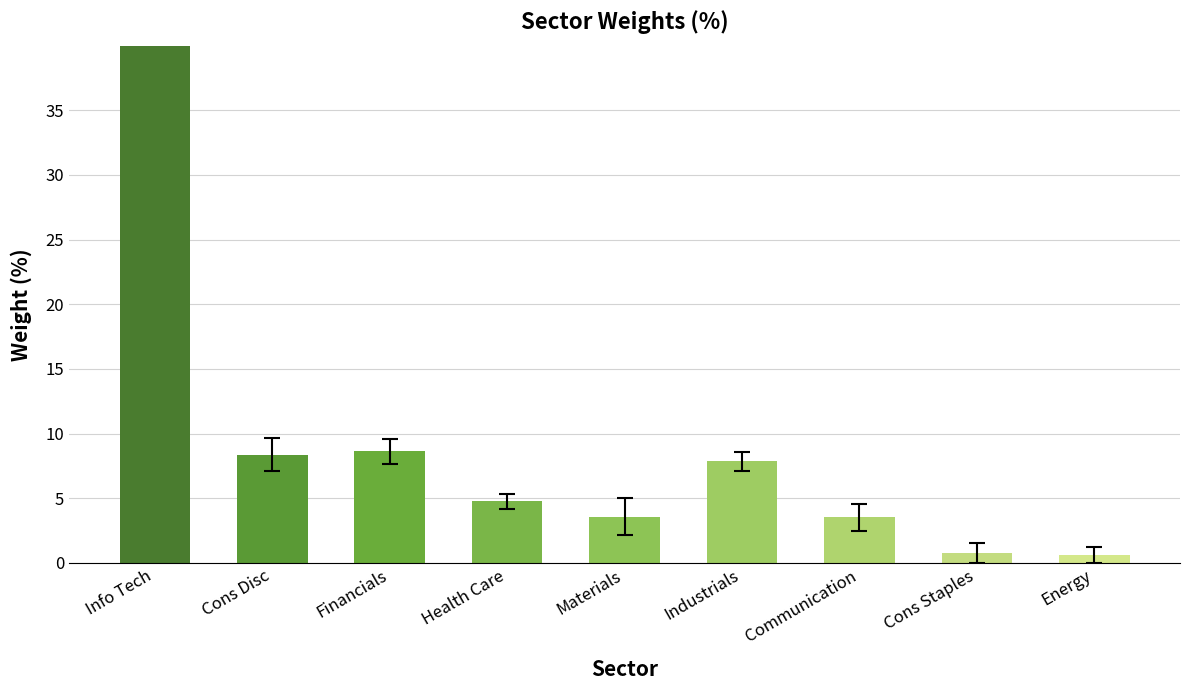

Is it true that the value at Industrials is 7.8?

True